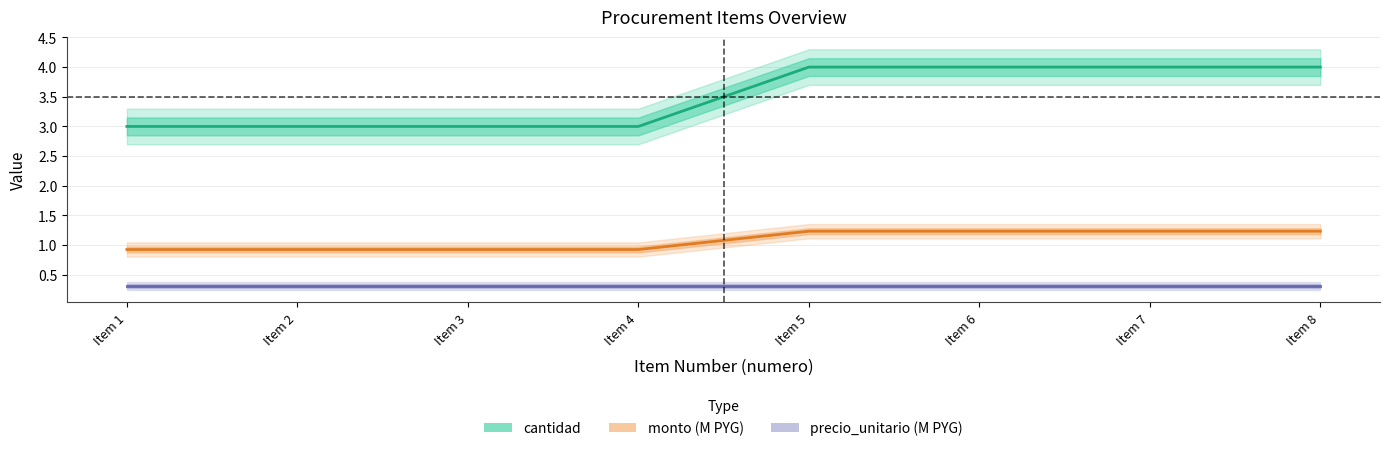

What is the total value across all series at Item 2?

4.2